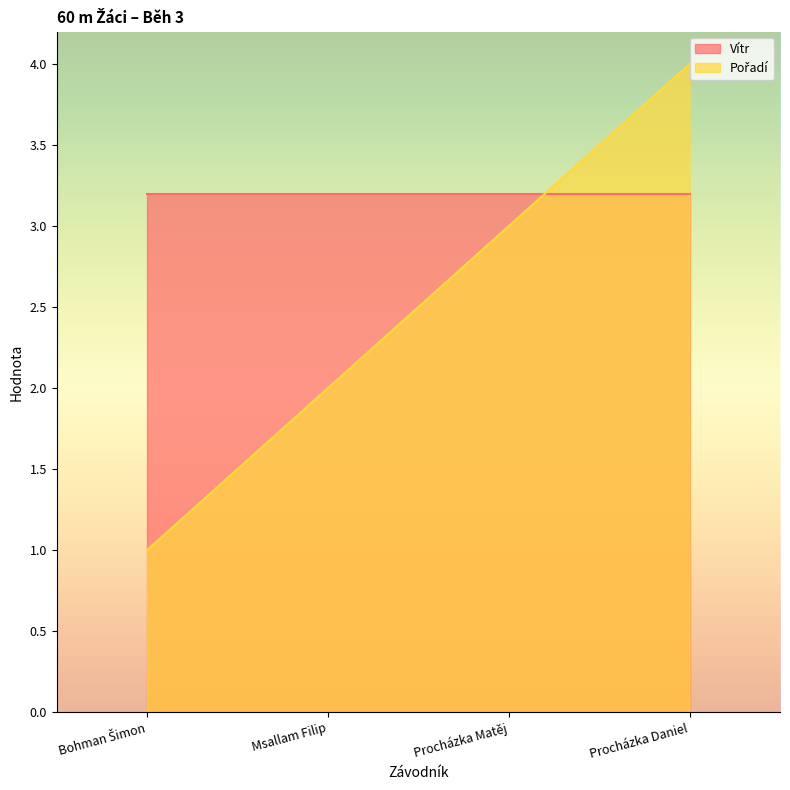

What is the difference between the maximum and second lowest values?

2